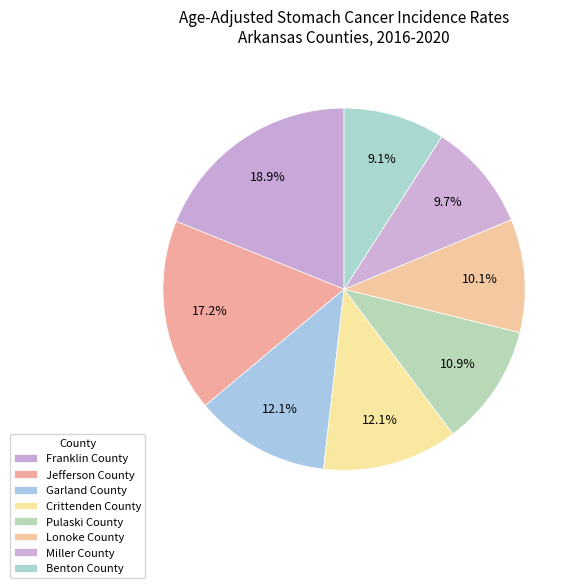

To the nearest percent, what is the combined percentage of Pulaski County and Miller County?

21%